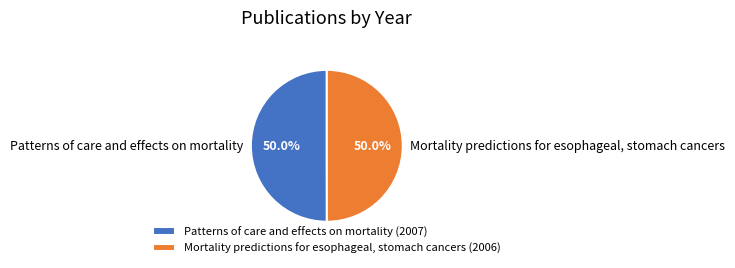

What is the ratio of the value at Patterns of care and effects on mortality to the value at Mortality predictions for esophageal, stomach cancers?

1.0